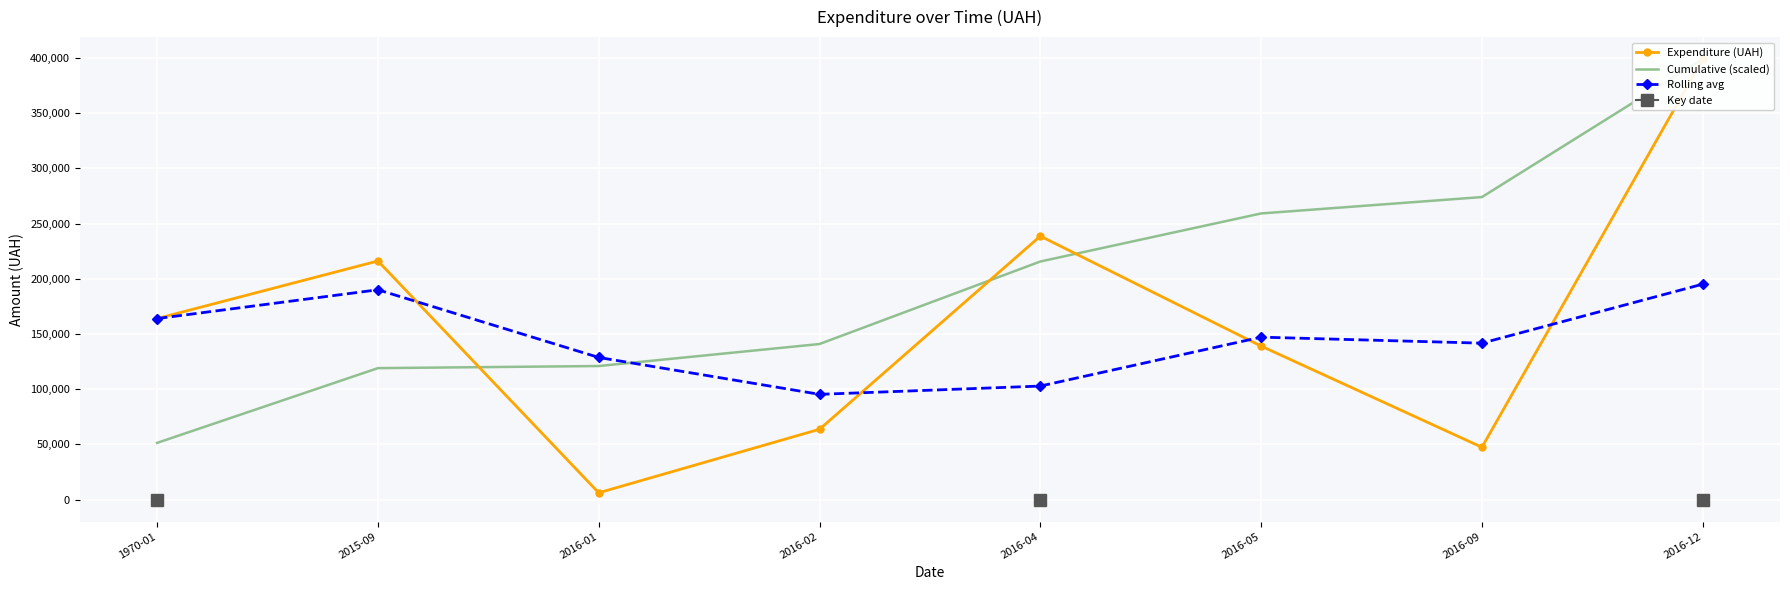

True or false: Rolling avg has more than 2 points higher than both neighbors.

False